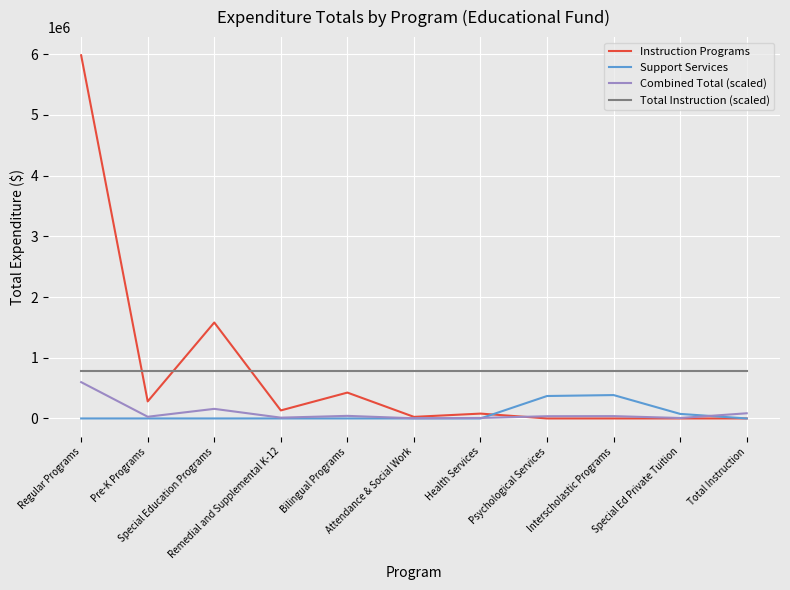

Which series has the largest range (max minus min)?

Instruction Programs